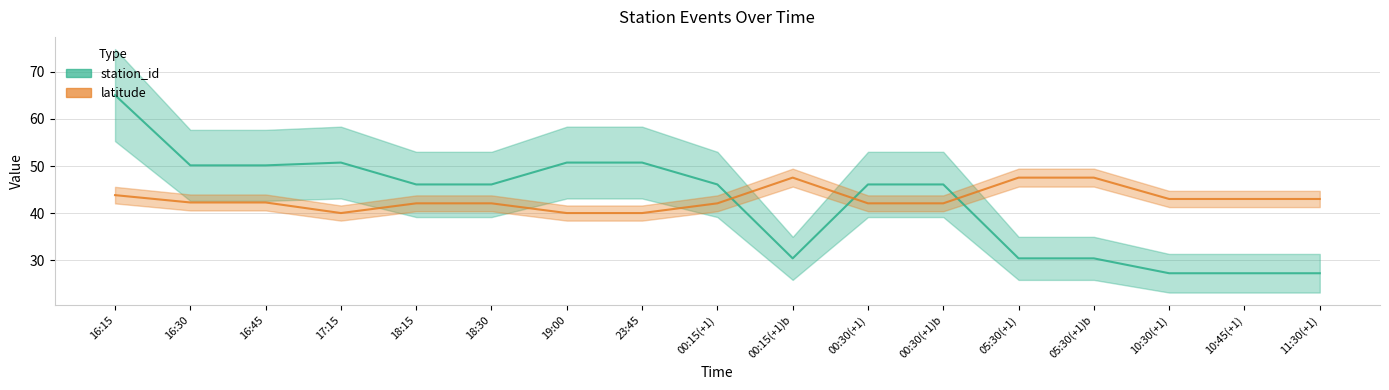

Reading right to left, list all the values displayed in this chart.

station_id: 27.3	27.3	27.3	30.4	30.4	46.1	46.1	30.4	46.1	50.8	50.8	46.1	46.1	50.8	50.2	50.2	65.1
latitude: 43.0	43.0	43.0	47.6	47.6	42.1	42.1	47.6	42.1	40.0	40.0	42.1	42.1	40.0	42.3	42.3	43.9